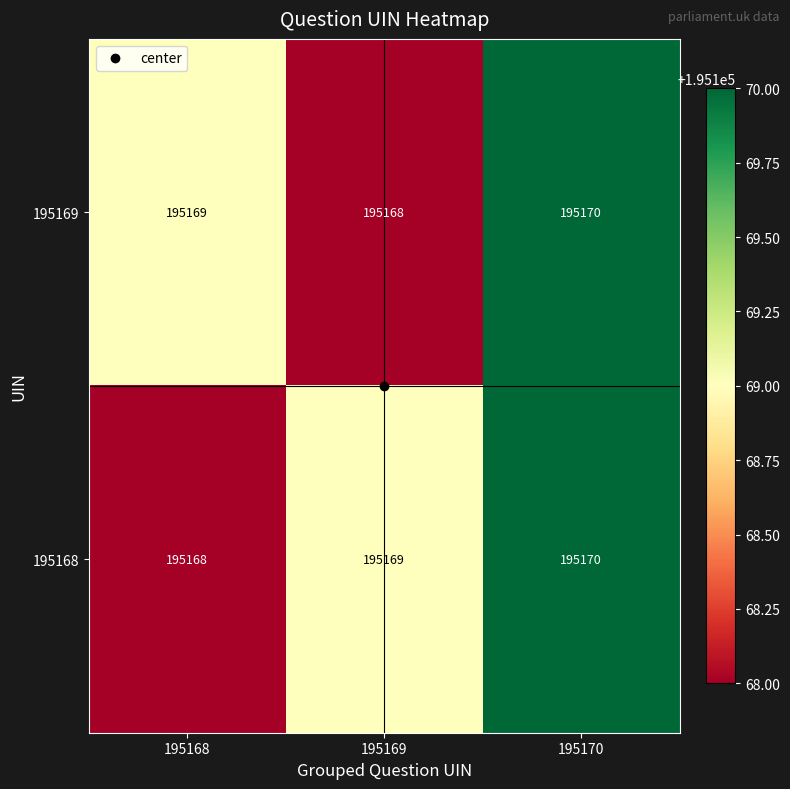

Is the value of 195168 at 195170 greater than the value of 195169 at 195169?

Yes